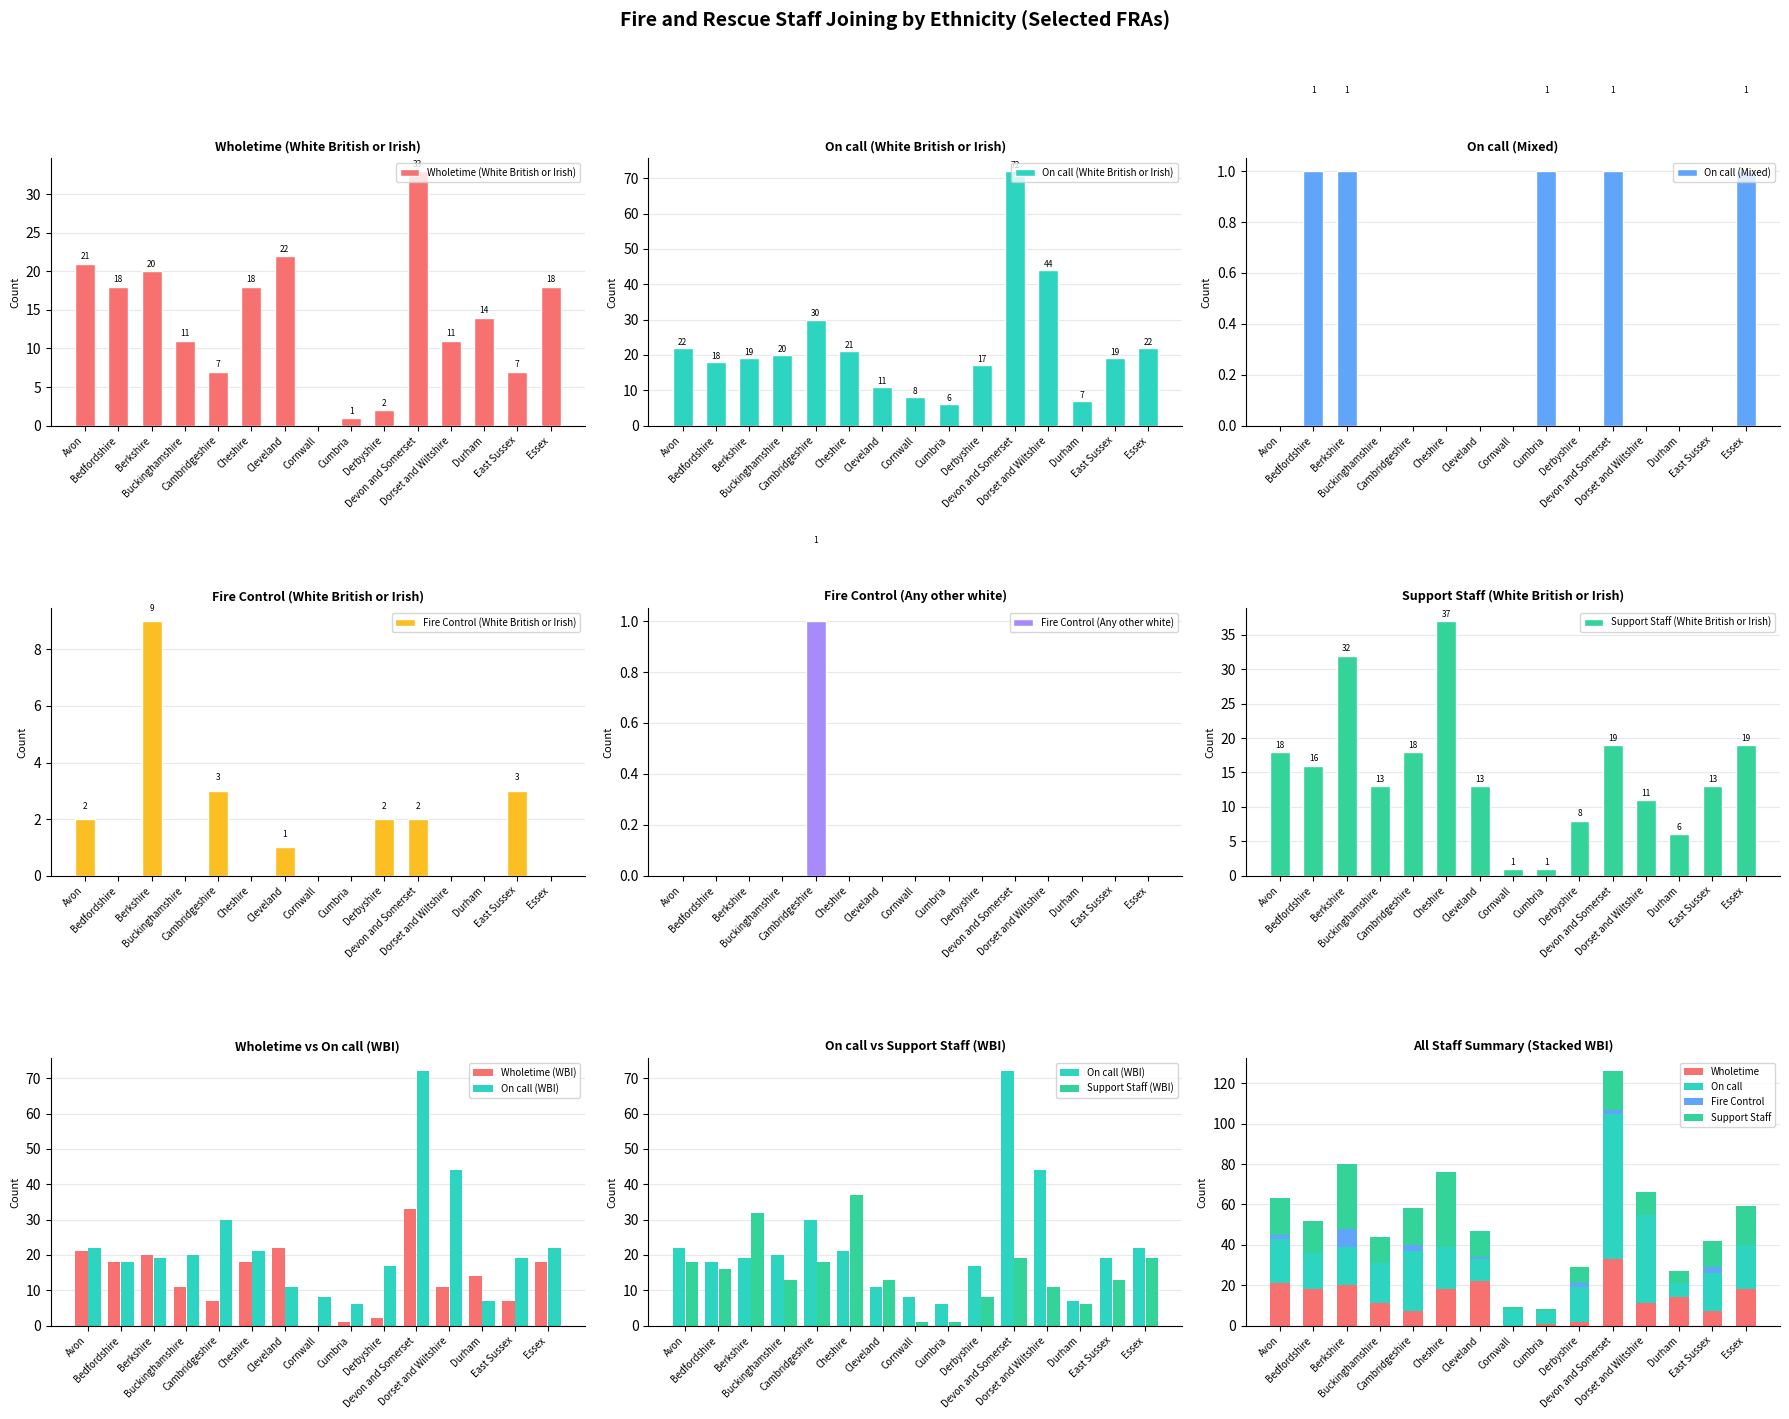

How many data points does each series have?

15